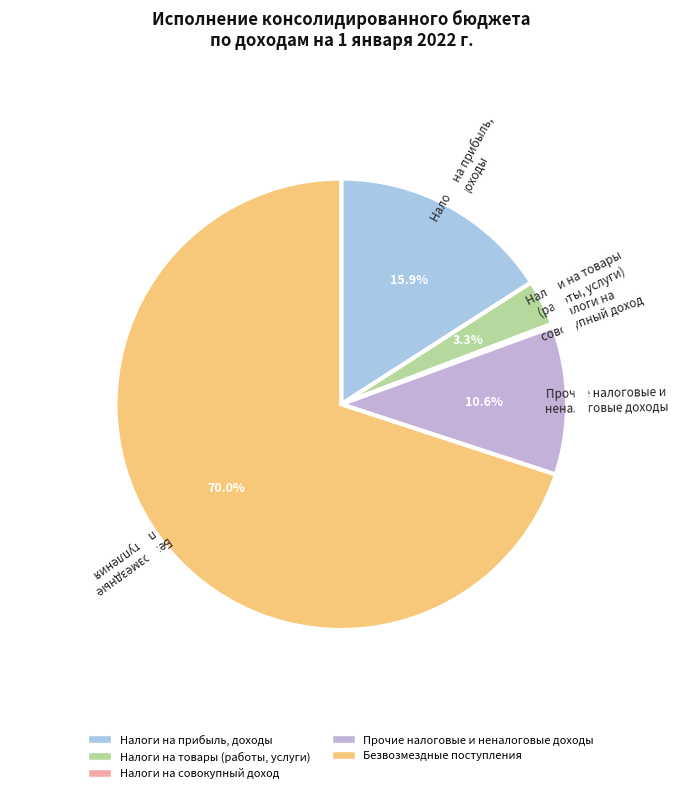

To the nearest percent, what is the average slice percentage?

20%